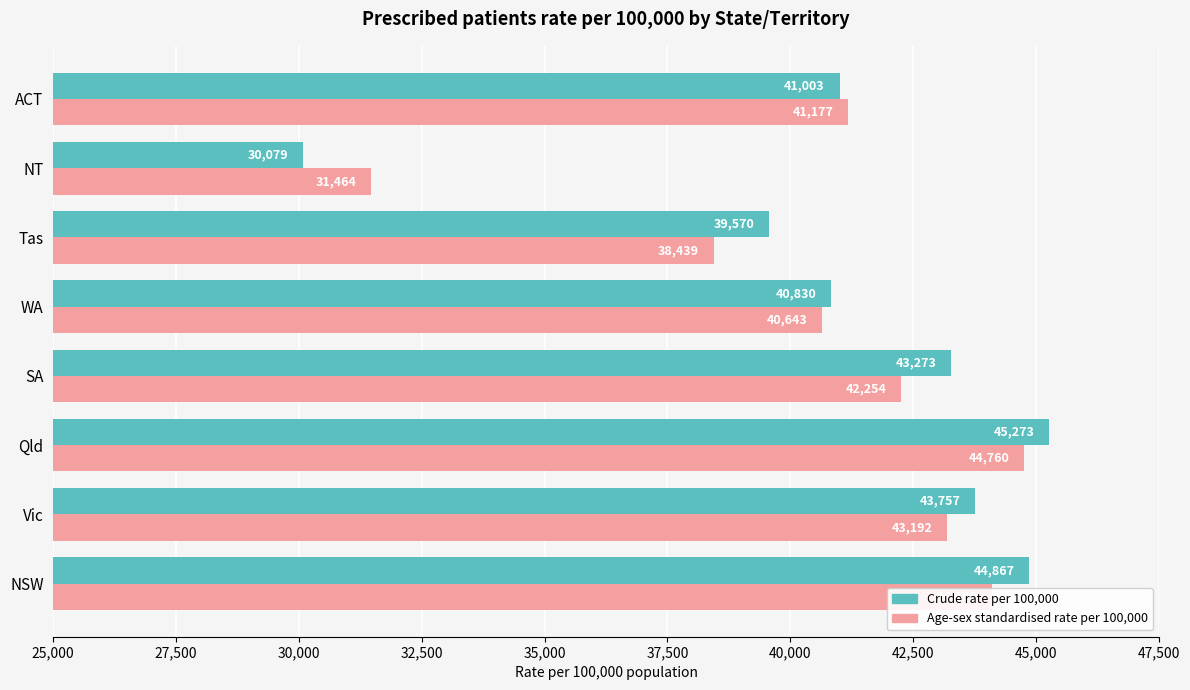

At which category is the sum across all series the highest?

Qld